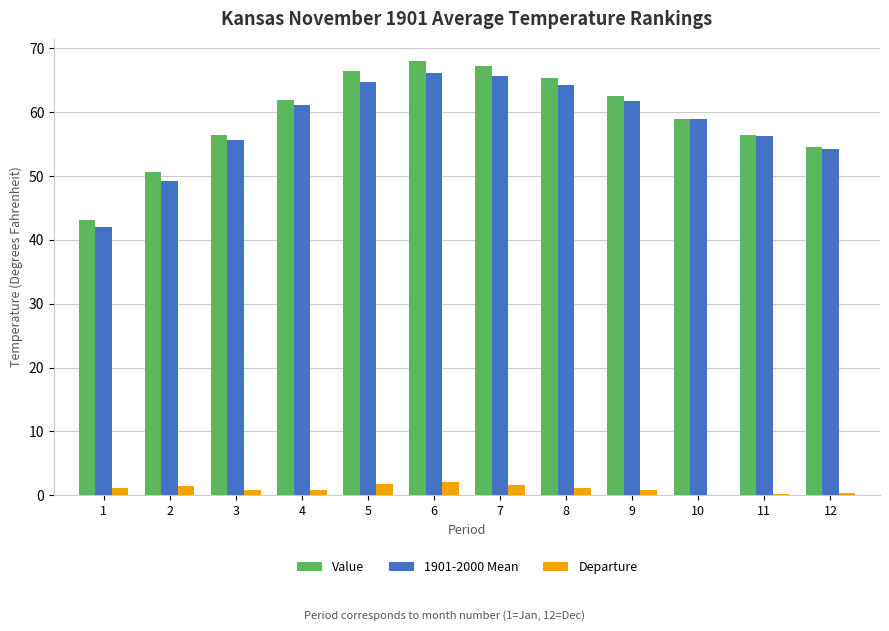

Is the value of Value at 4 greater than the value of Departure at 11?

Yes